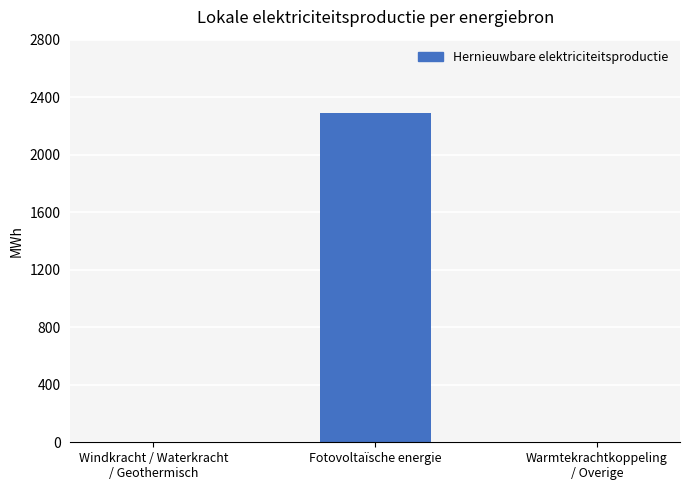

Reading left to right, what are all the values shown in this chart?

Windkracht / Waterkracht
/ Geothermisch=0.0	Fotovoltaïsche energie=2292.1	Warmtekrachtkoppeling
/ Overige=0.0